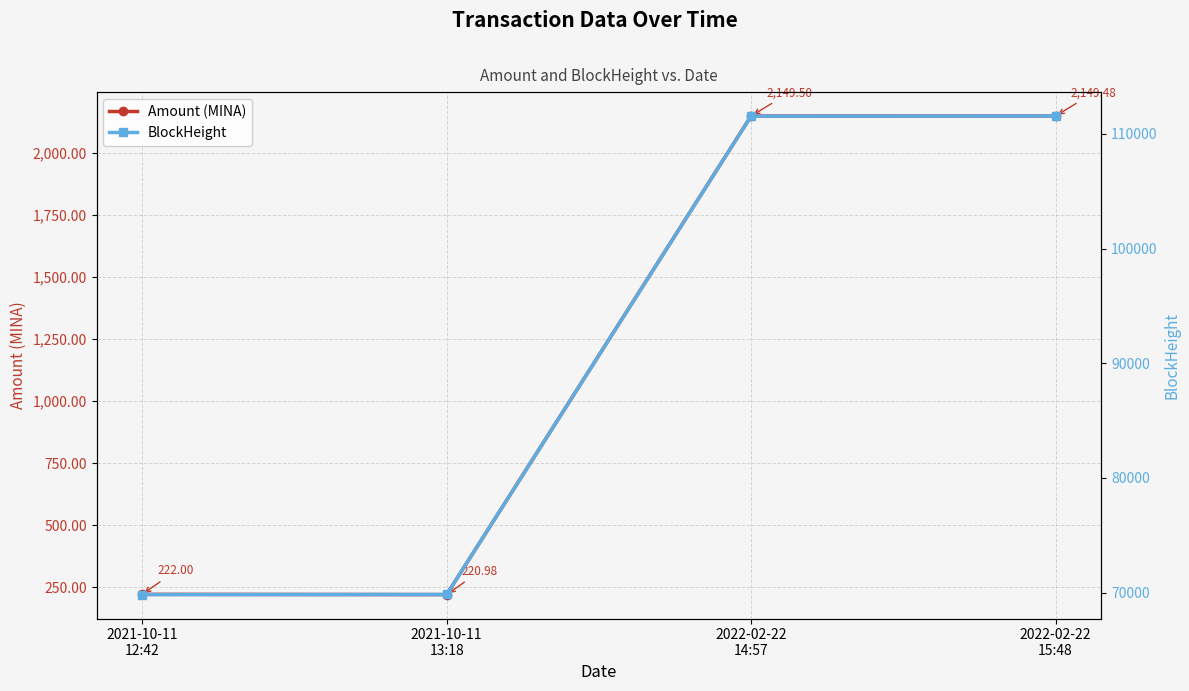

What is the label of the 2nd point from the left?

2021-10-11
13:18